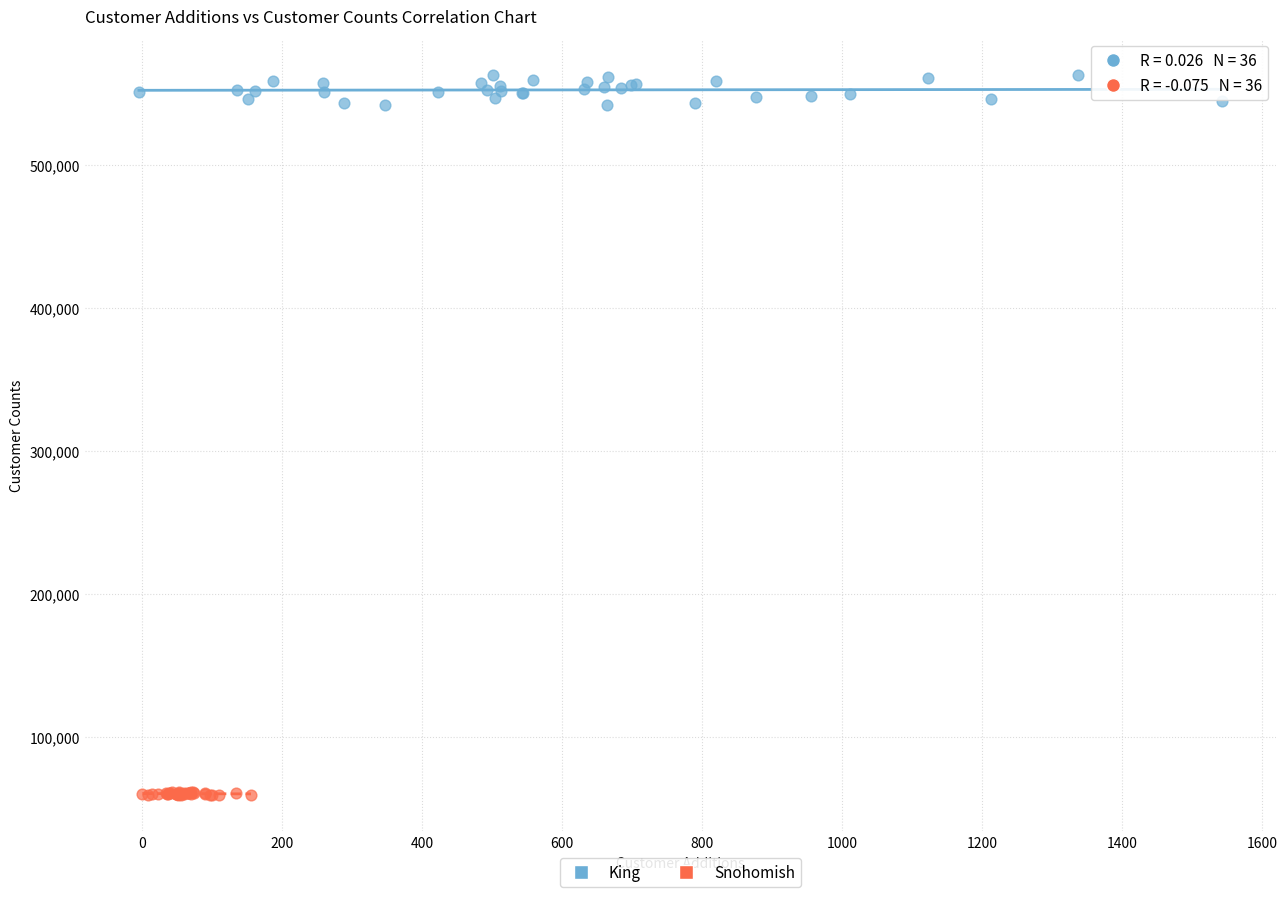

Which series contains the highest Y value?

King